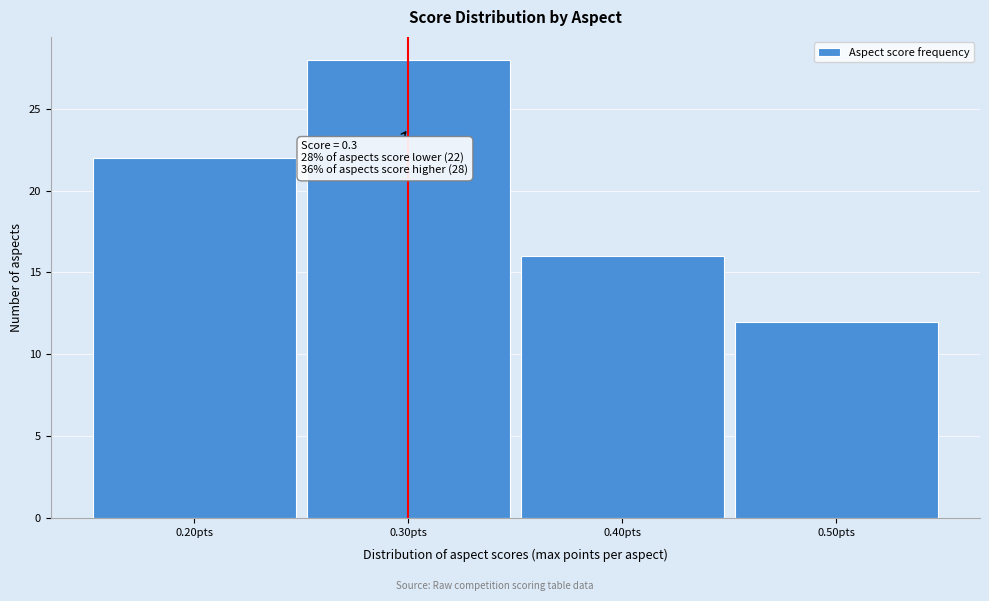

Which range on the x-axis has the tallest bar?

0.25 to 0.35